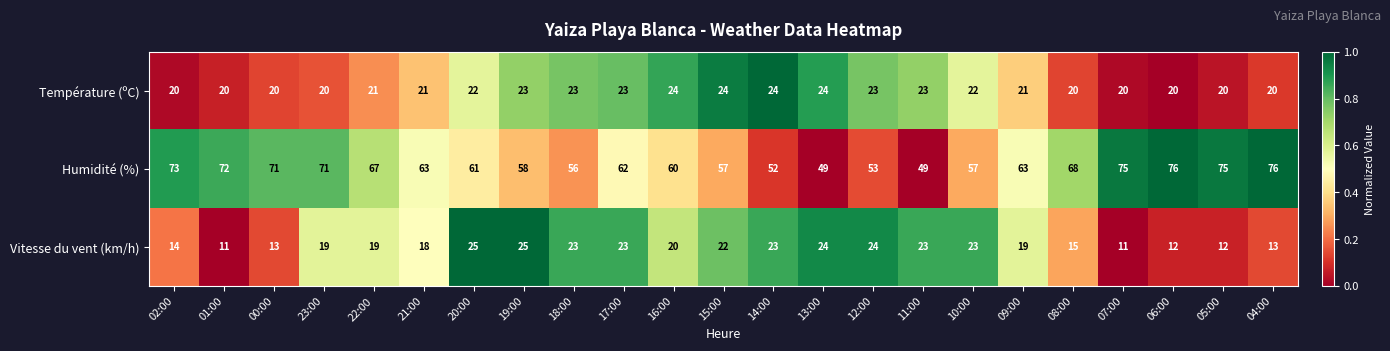

Which series has the largest range (max minus min)?

Humidité (%)